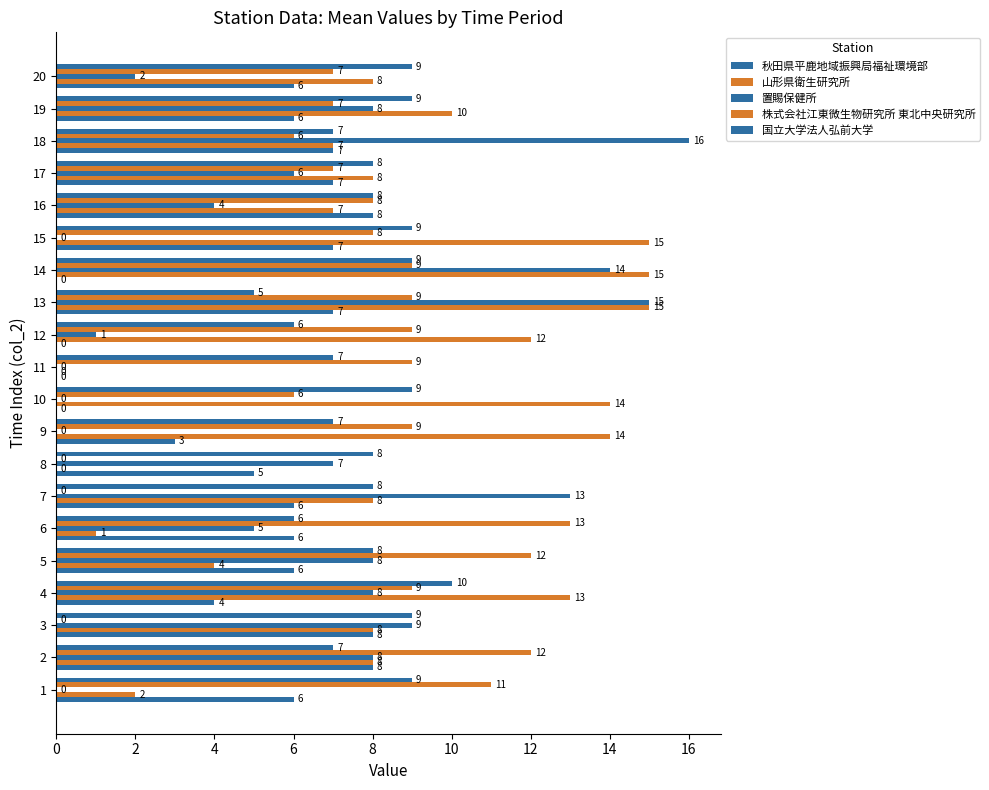

Count the number of categories in the chart.

20